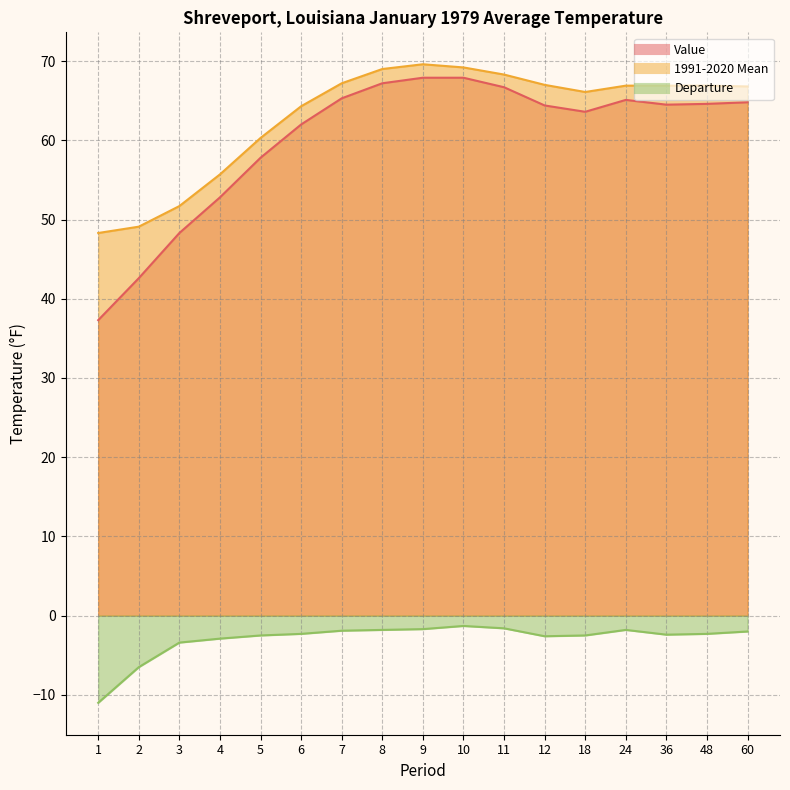

What is the greatest value displayed?

69.6